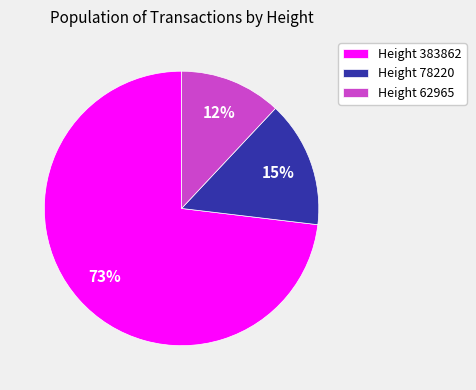

Which category has the smallest portion of the pie?

Height 62965